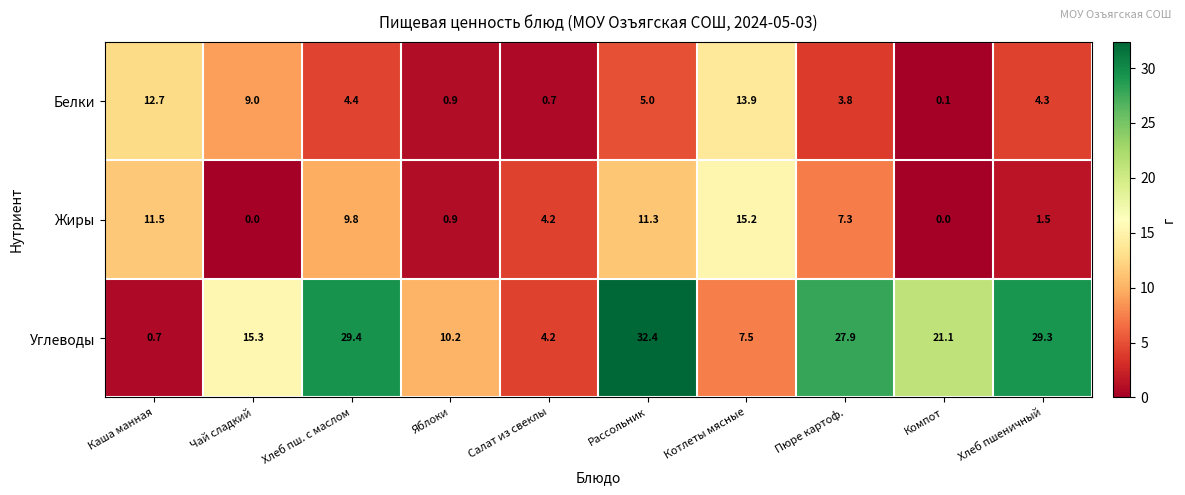

At which category is the sum across all series the highest?

Рассольник